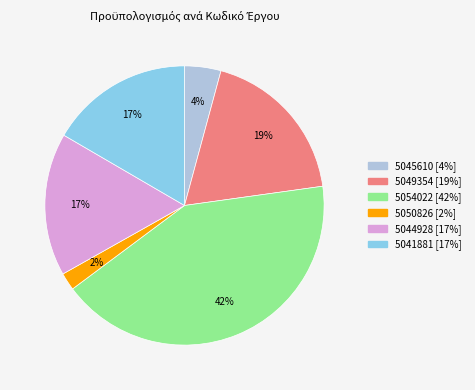

Is there any slice that represents more than half of the pie?

No